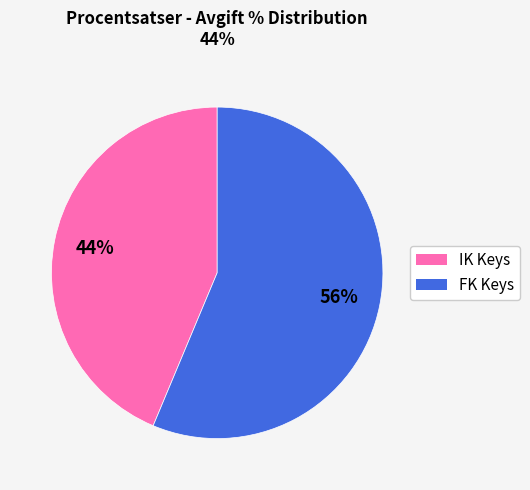

To the nearest percent, what is the average slice percentage?

50%